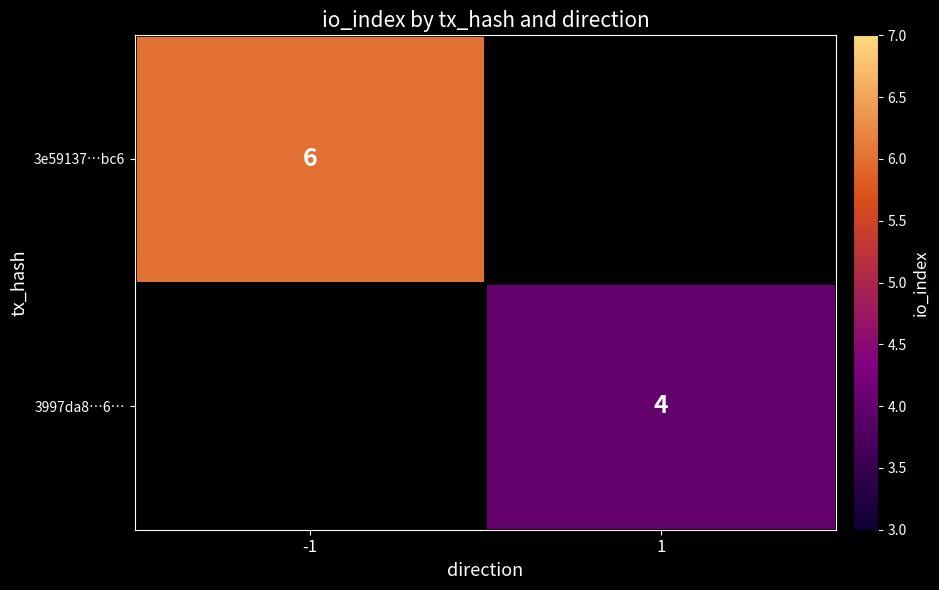

Is the value of 3997da8…6… at 1 greater than the value of 3e59137…bc6 at -1?

No